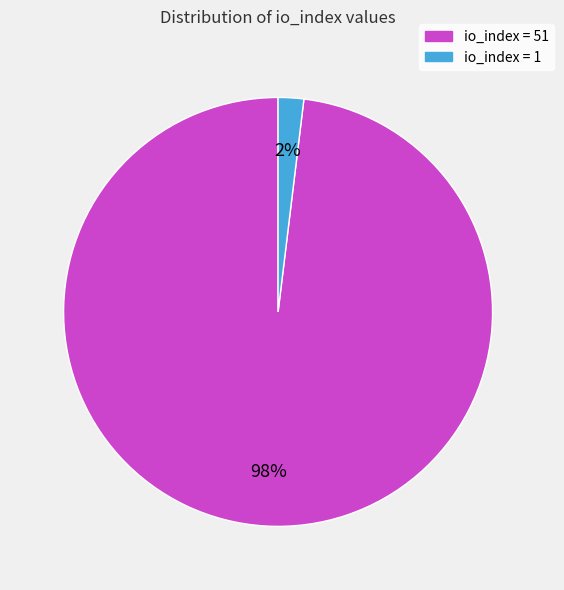

To the nearest percent, what is the difference between the largest and smallest slice percentages?

96%